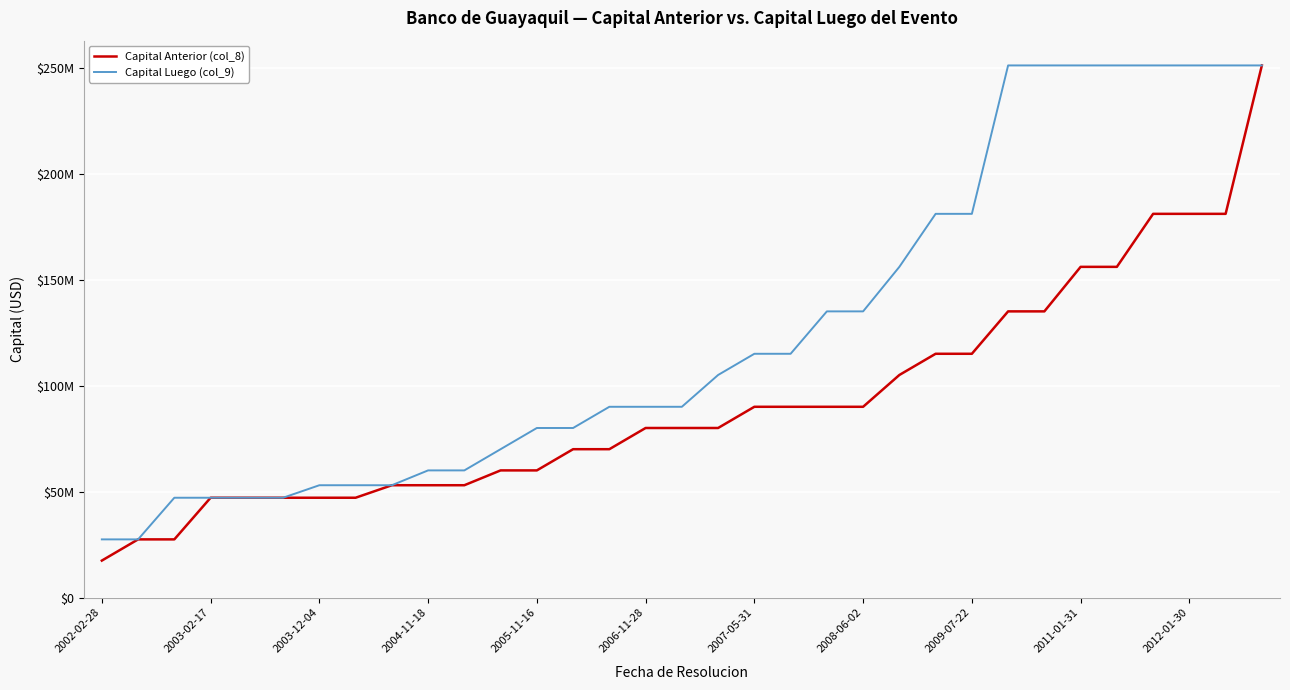

What is the difference between the maximum and second lowest values in the Capital Anterior (col_8) series?

223537047.0